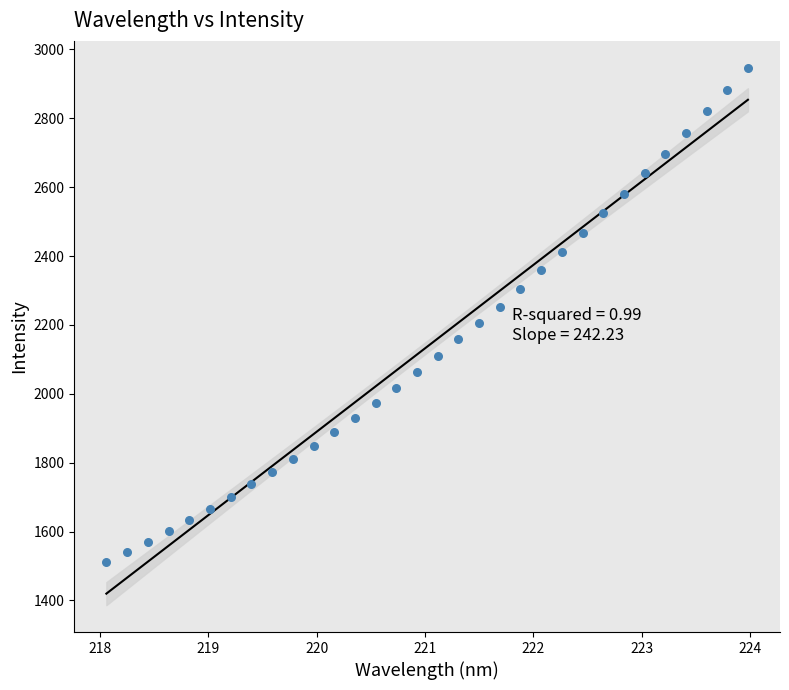

What is the range of X values (max minus min)?

5.9